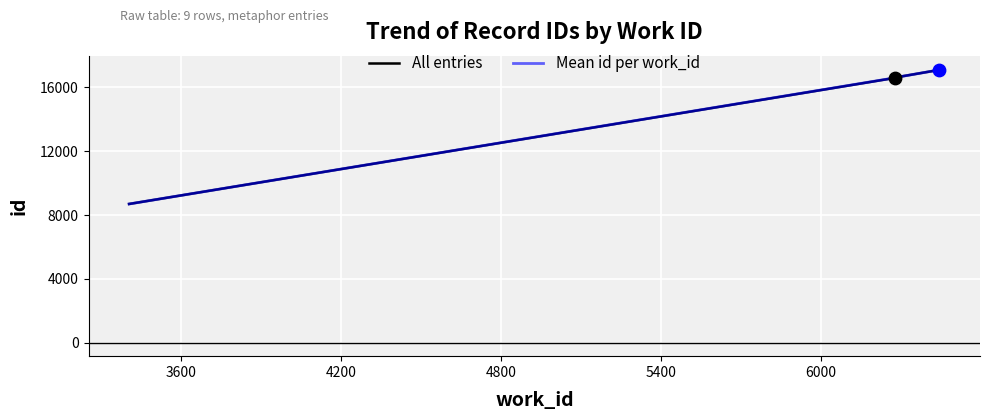

Between 6445 and 6278, which is larger?

6445